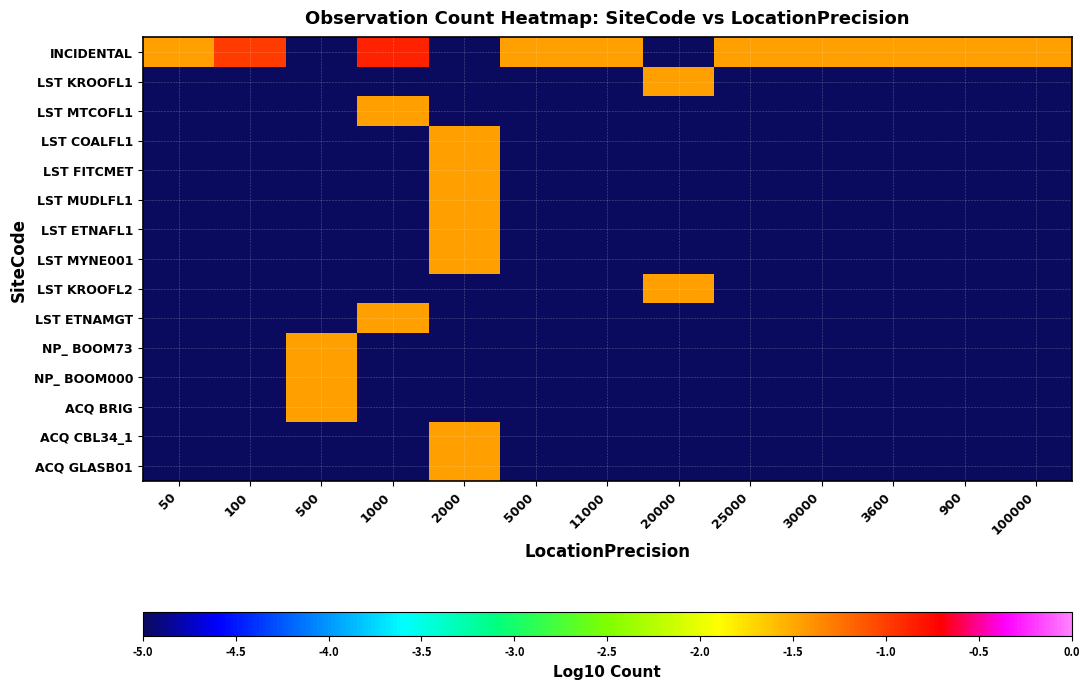

At how many categories does at least one series exceed -1?

2